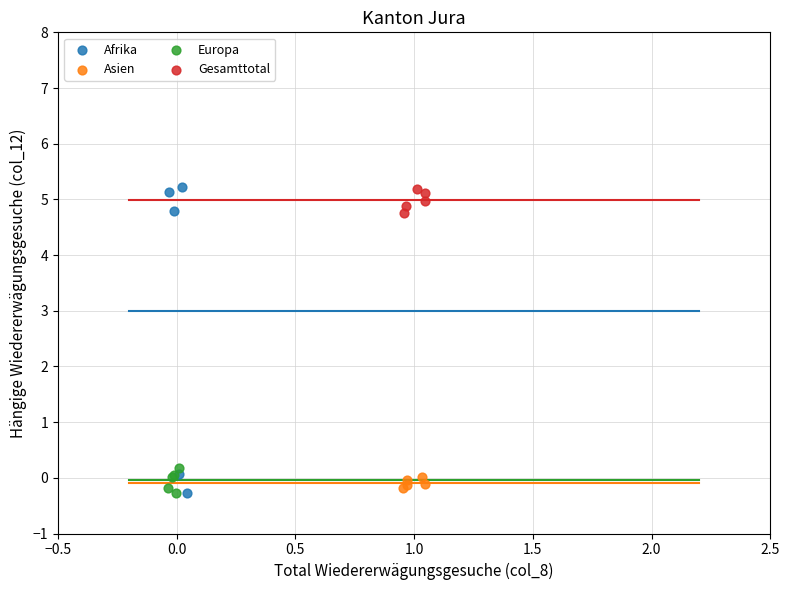

What are all the series names shown in the legend?

Afrika, Asien, Europa, Gesamttotal